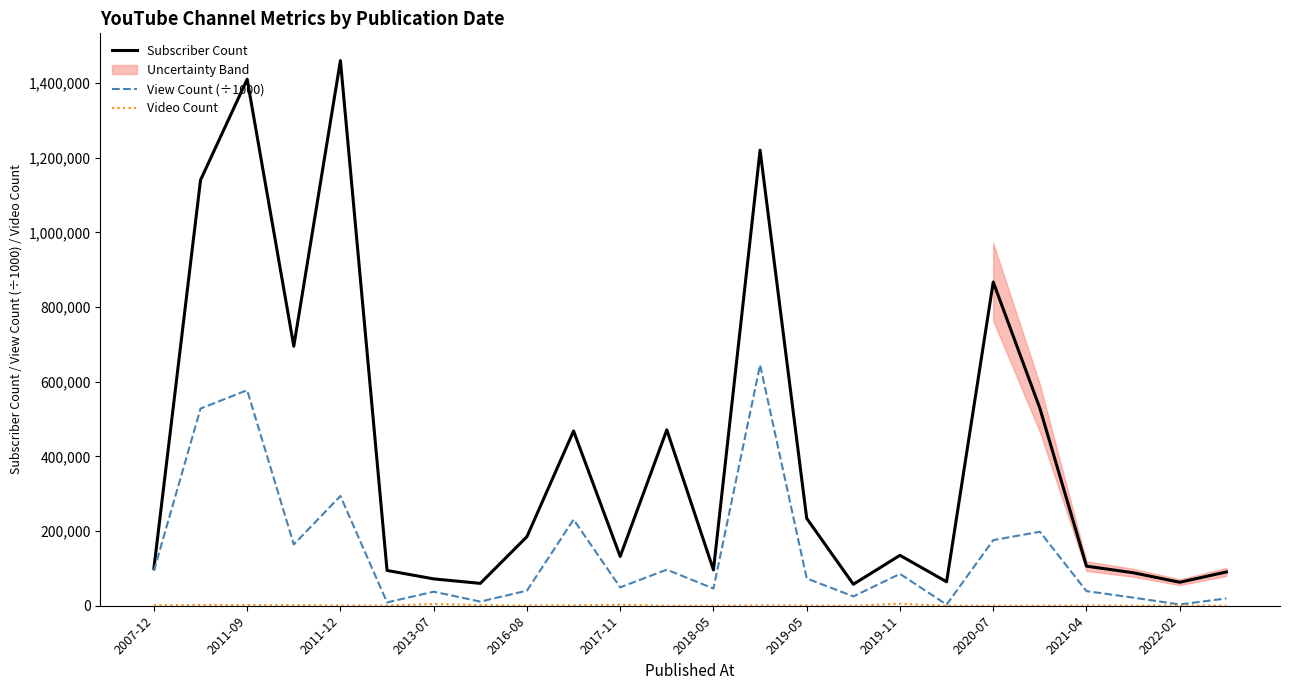

What is the average value of the Subscriber Count series?

409904.2